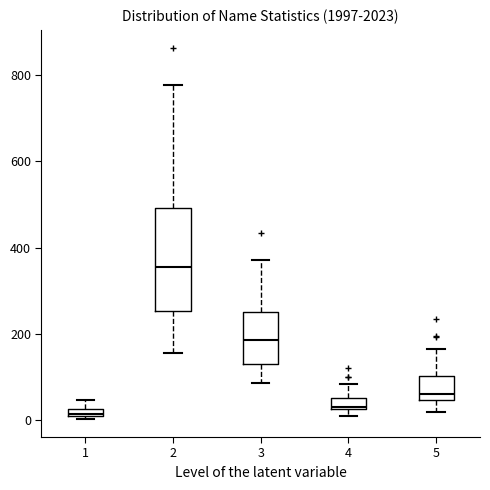

Where does the upper whisker of the box at x = 1 end on the y-axis? The values are not printed on the chart, so give them approximately, as read against the axis.

40